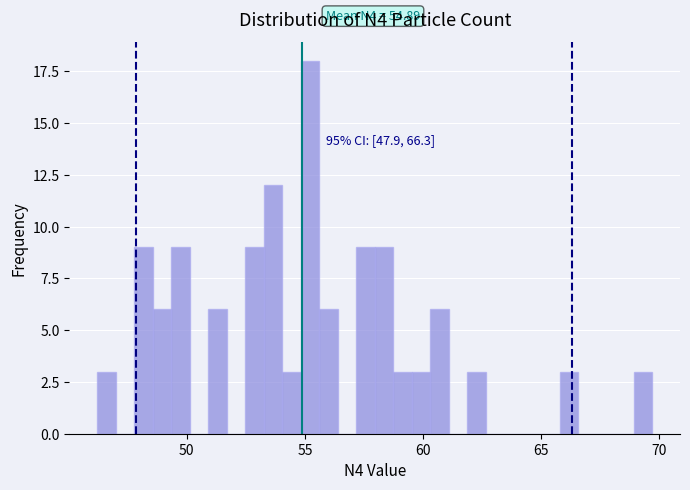

Read against the x-axis, roughly where is the centre of the tallest bar?

55.0